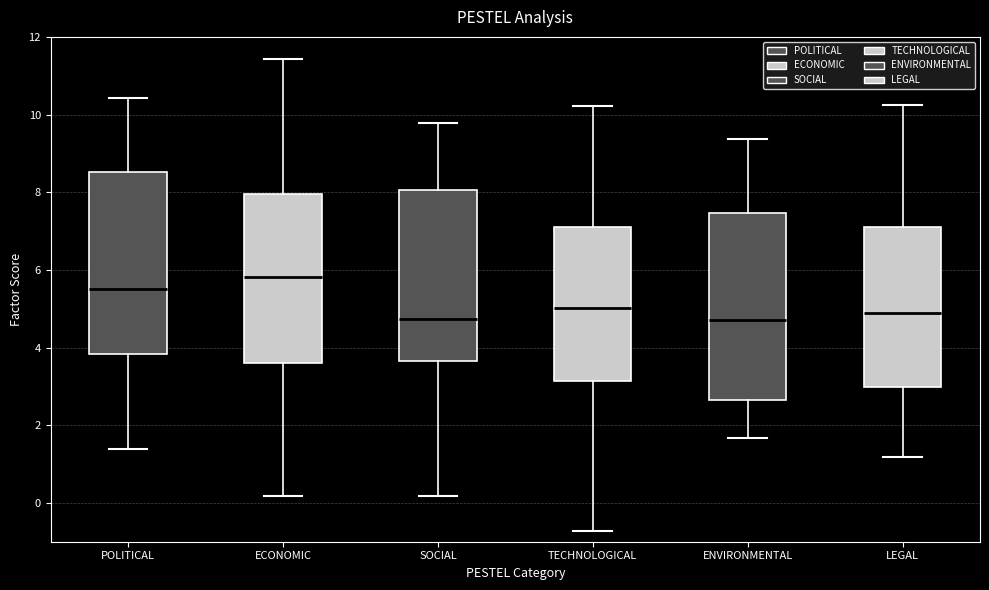

Where does the lower whisker of the box for ENVIRONMENTAL end on the y-axis? The values are not printed on the chart, so give them approximately, as read against the axis.

1.6